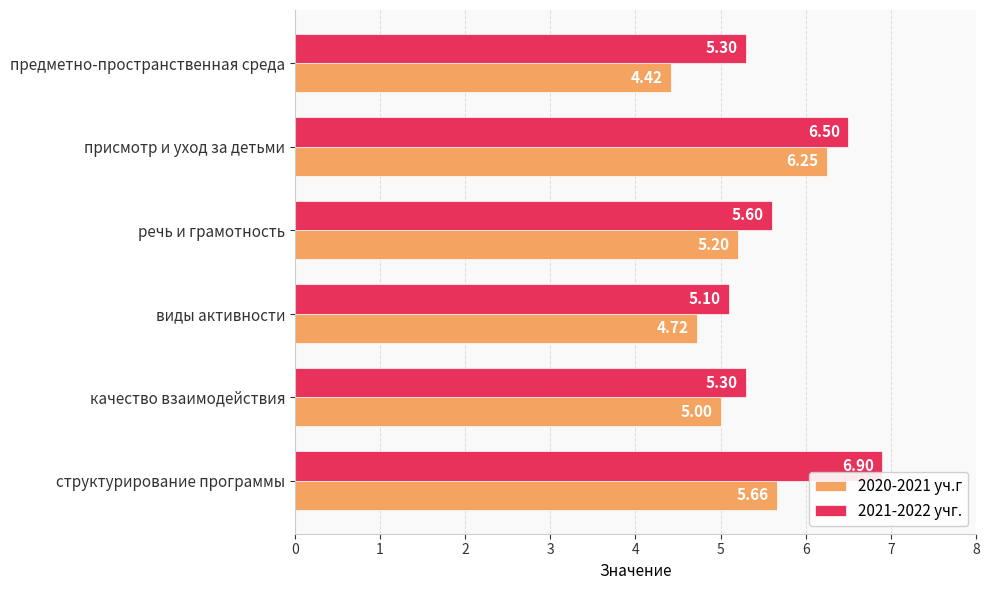

At which category does the chart reach its minimum across all series?

предметно-пространственная среда